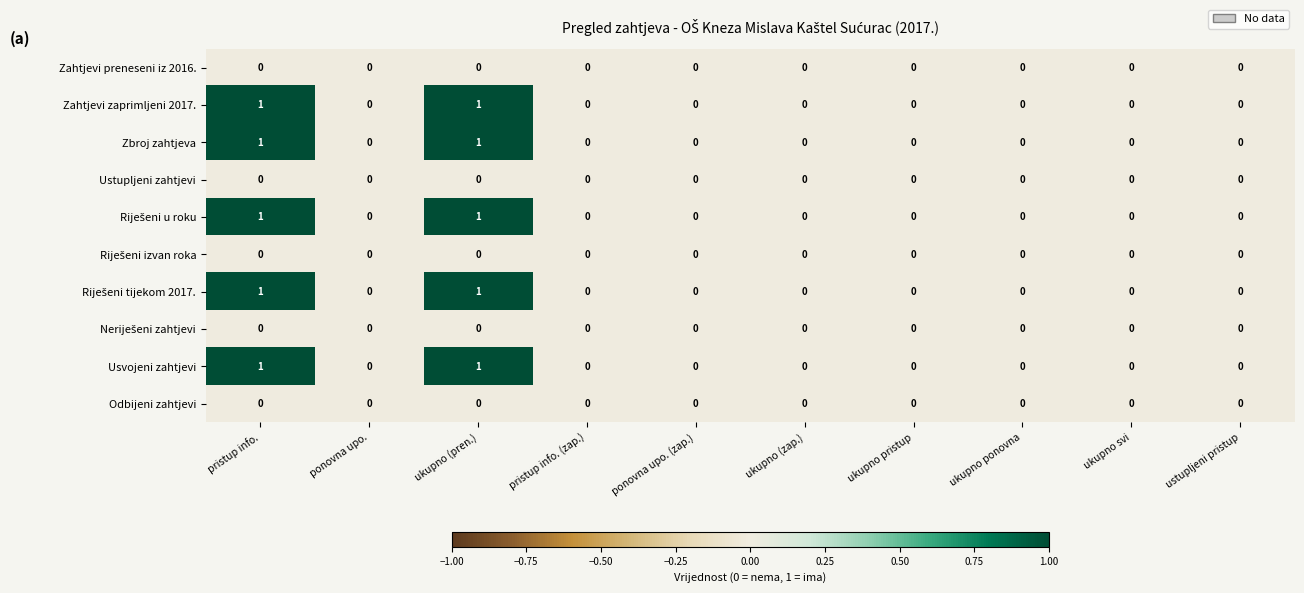

Is it true that Zahtjevi zaprimljeni 2017. equals 1 at ukupno (pren.)?

True